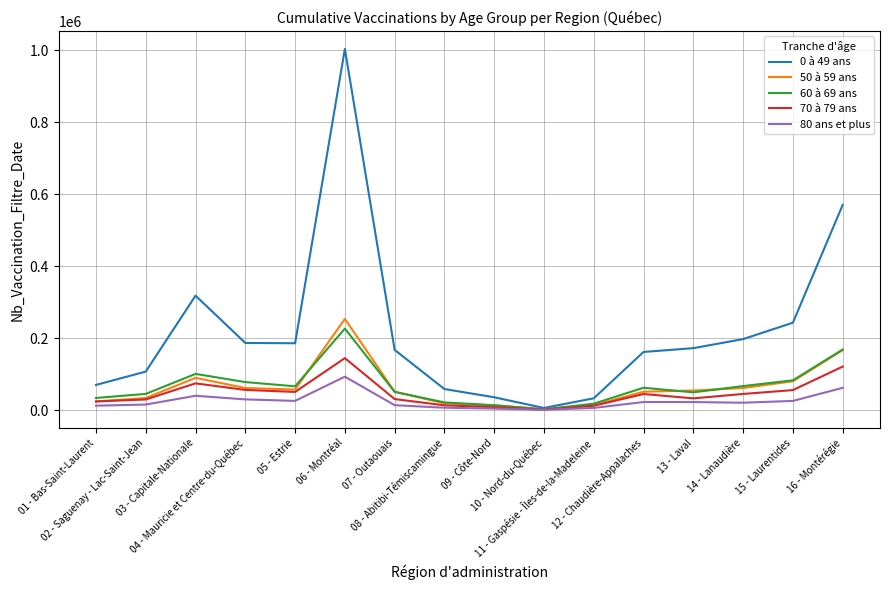

What is the difference between the highest and lowest values at 06 - Montréal?

910547